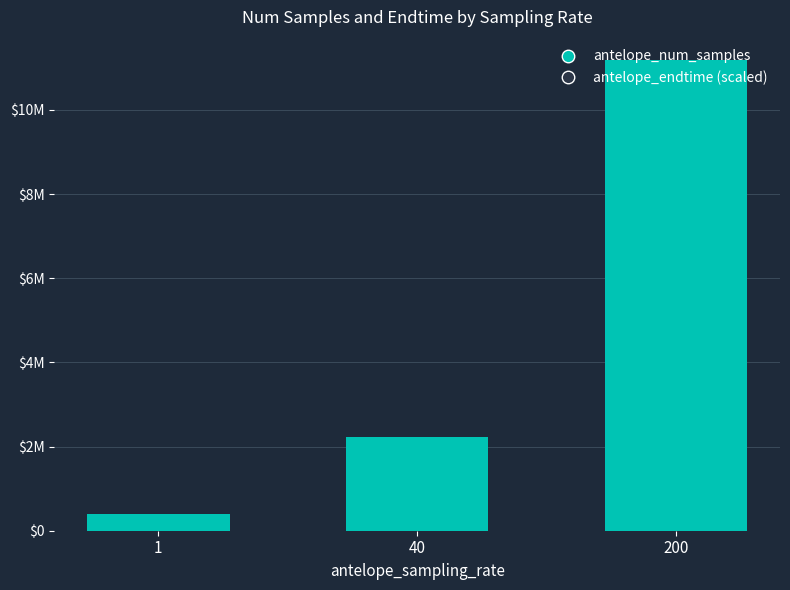

Is it true that antelope_num_samples equals 609831.5 at 1?

False